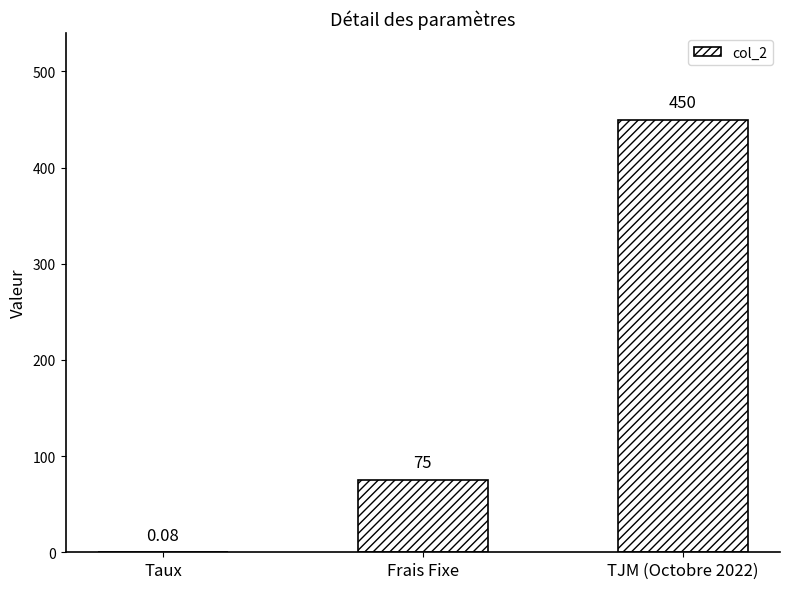

What is the greatest value displayed?

450.0